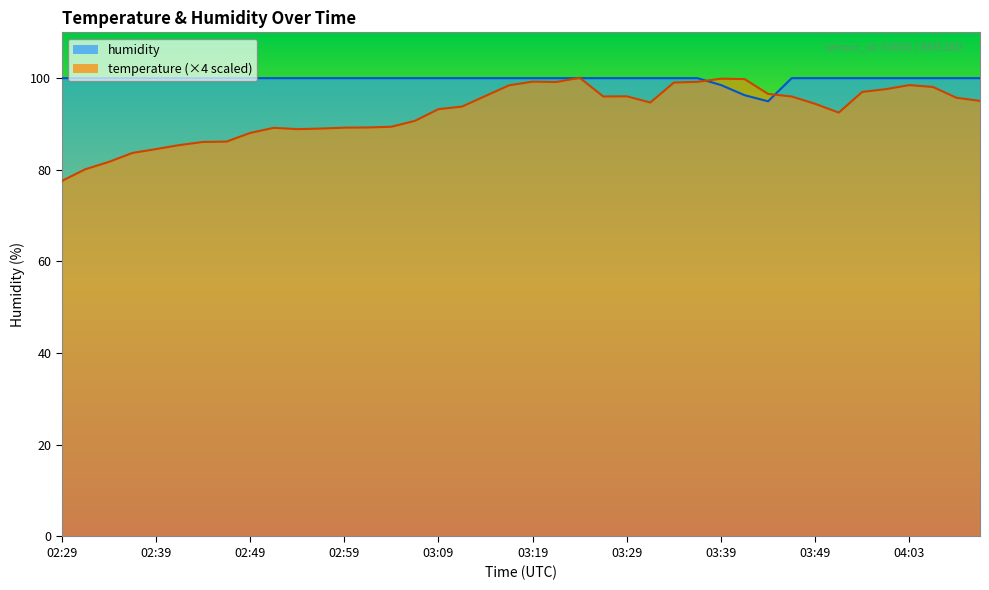

Which series ends up on top after the final intersection of humidity and temperature?

humidity